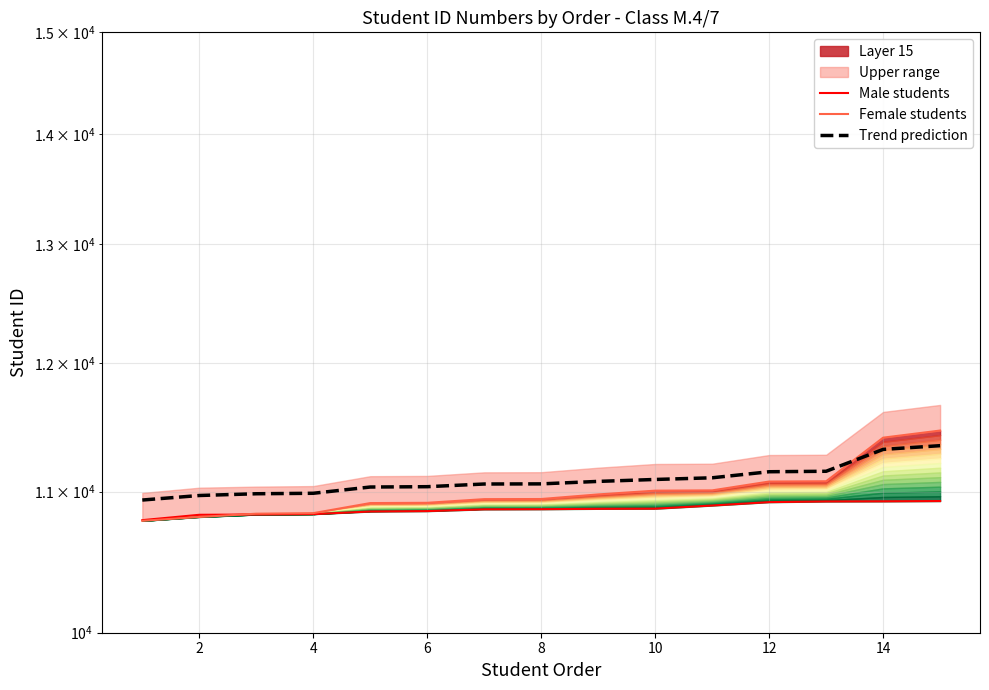

How many data points does each series have?

15